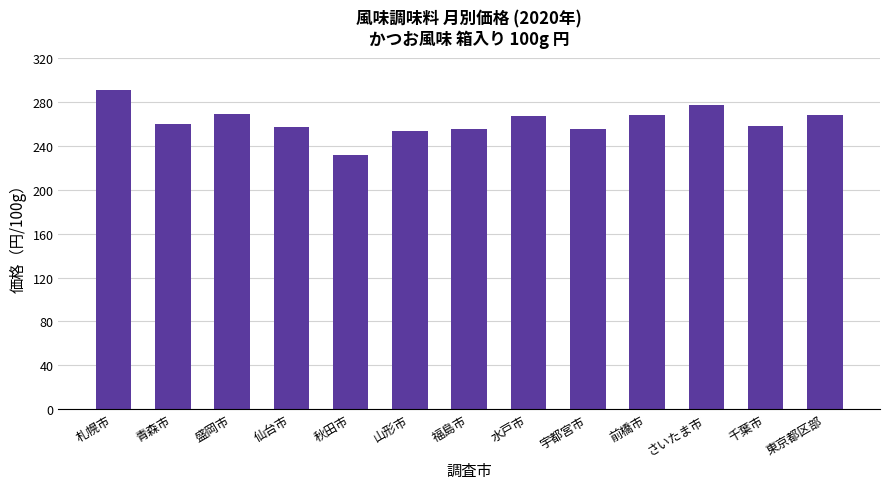

What is the average value?

262